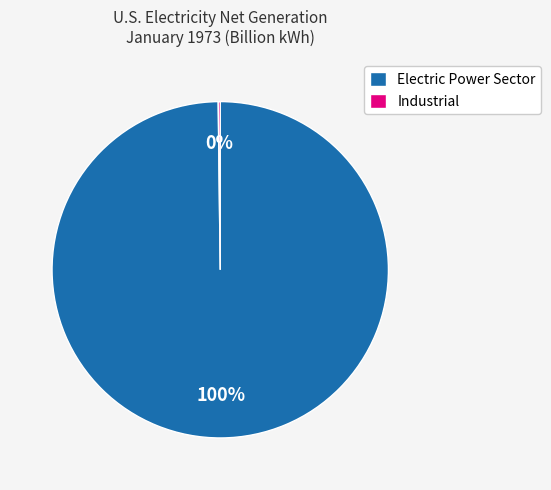

Which category has the biggest portion of the pie?

Electric Power Sector